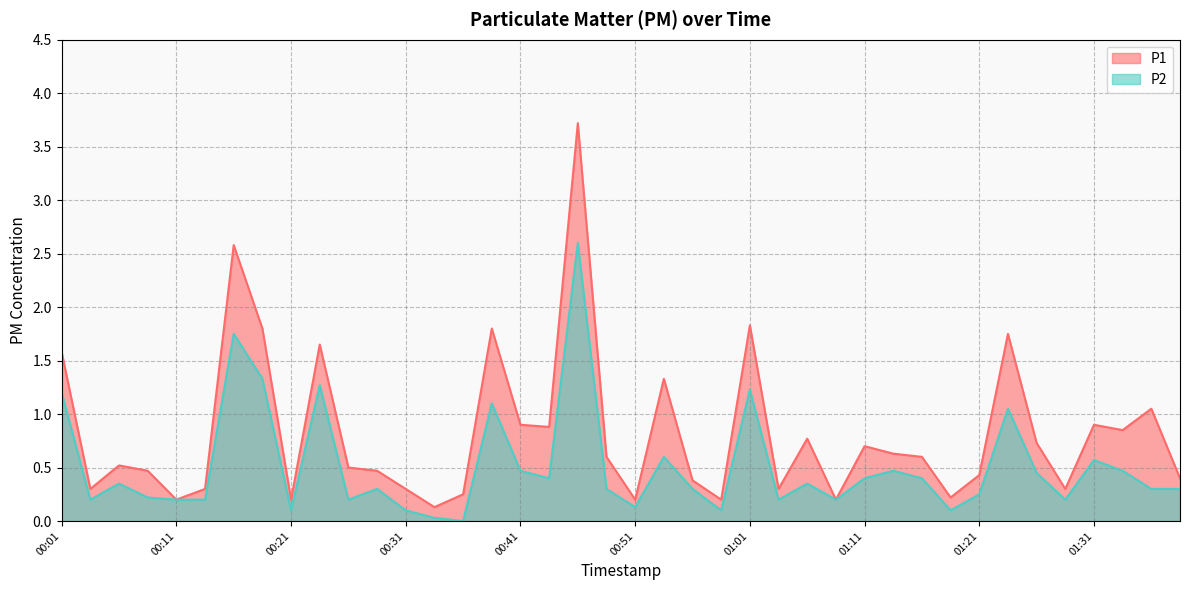

At 00:16, list the series in order from smallest to largest.

P2, P1